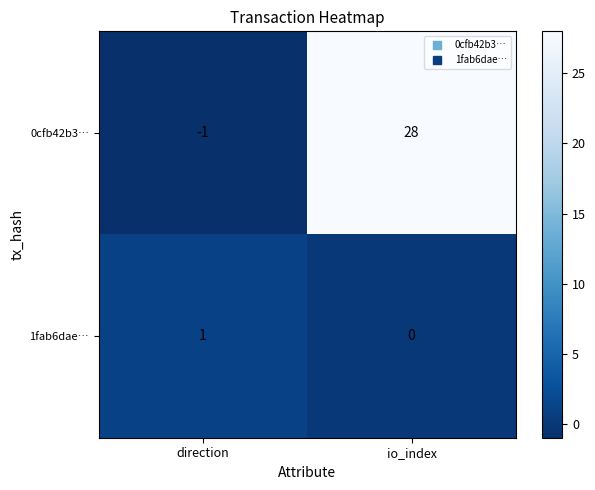

Which series changed the most between direction and io_index?

0cfb42b3…